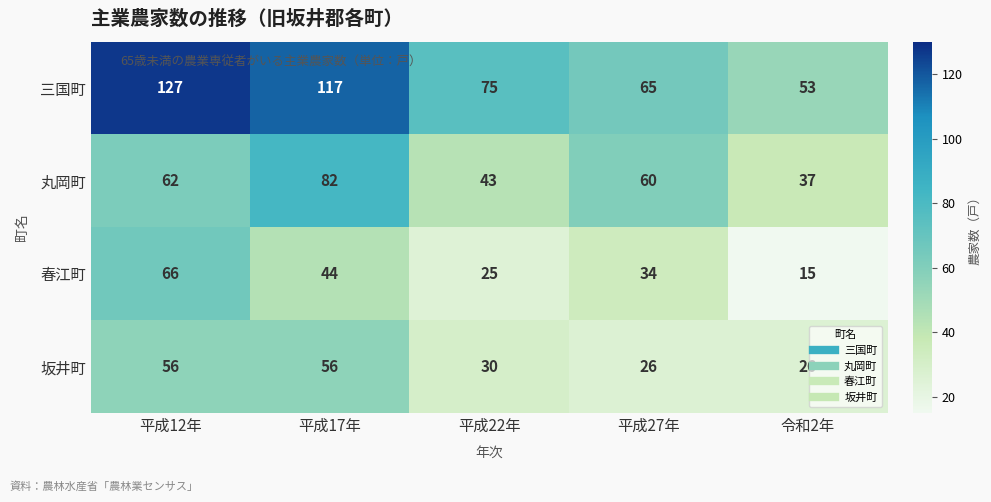

At how many categories does at least one series exceed 79?

2